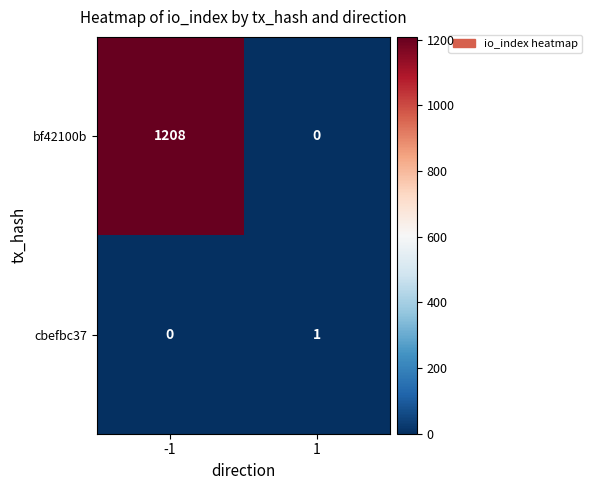

The value of bf42100b at -1 is 1208. True or false?

True